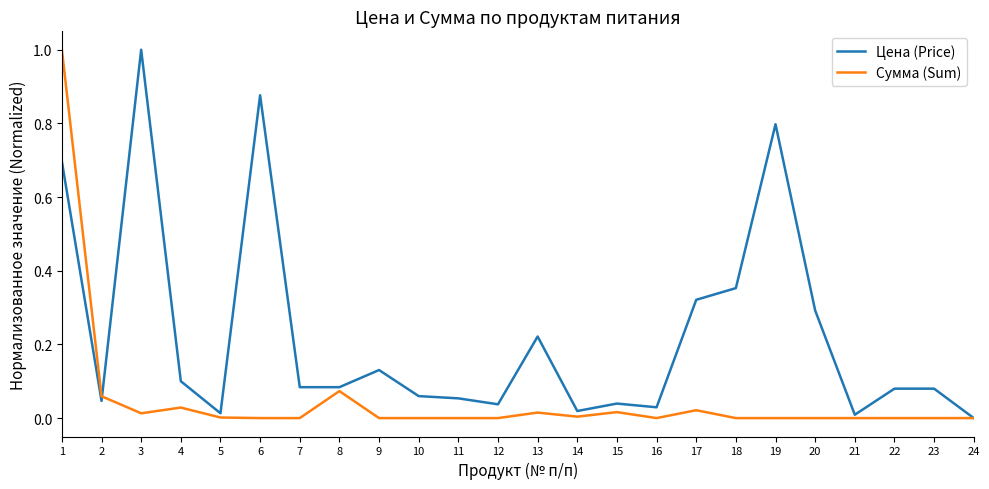

Where is the first local maximum for Цена (Price)?

3